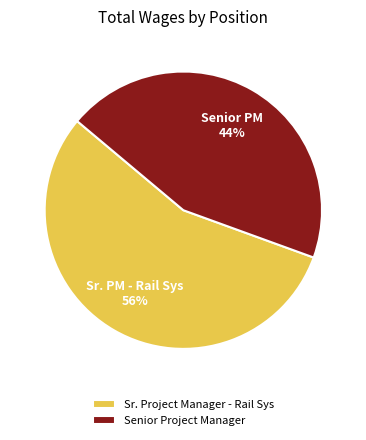

How many segments does this pie chart have?

2